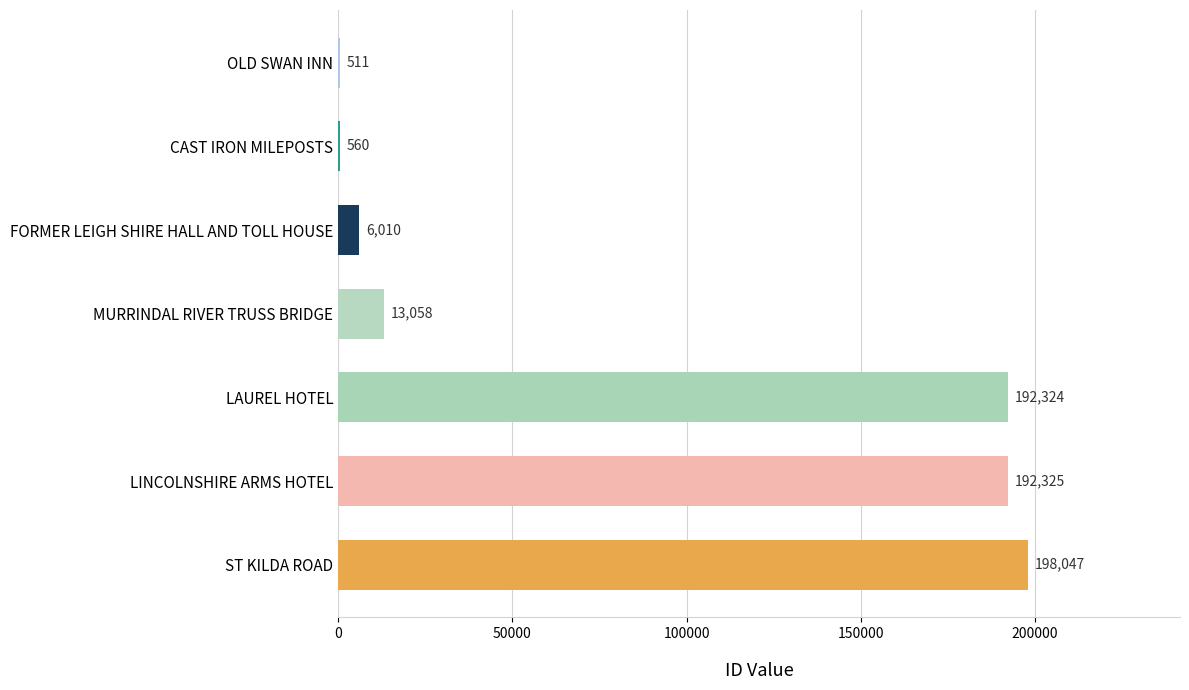

Which label corresponds to the largest value in the chart?

ST KILDA ROAD